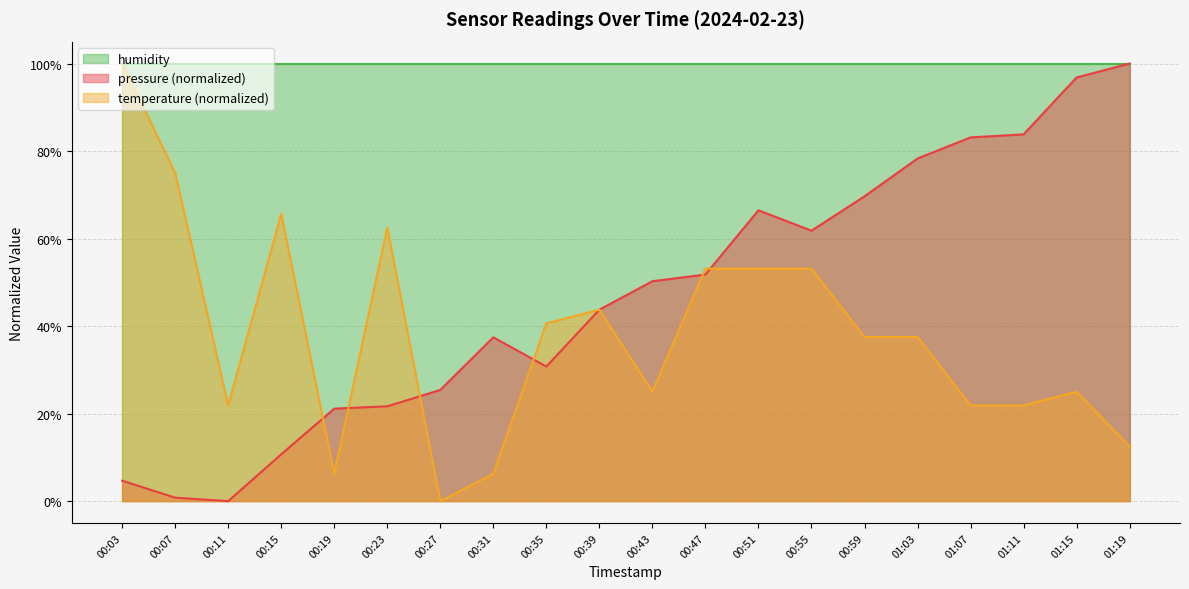

Which label corresponds to the smallest value in the chart?

00:11